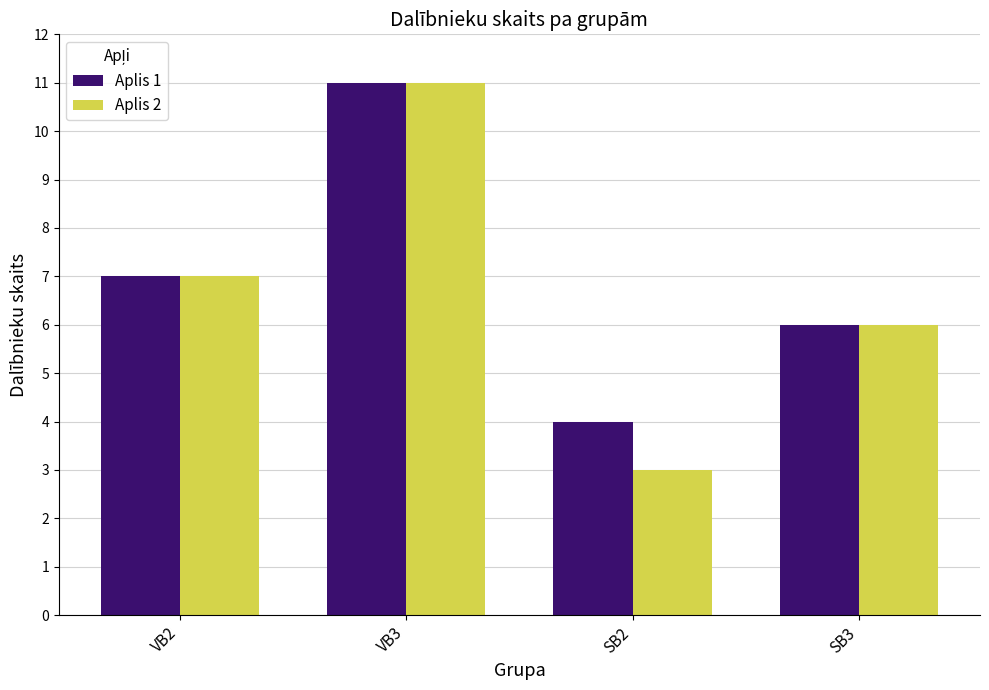

The value of Aplis 2 at VB3 is 11. True or false?

True